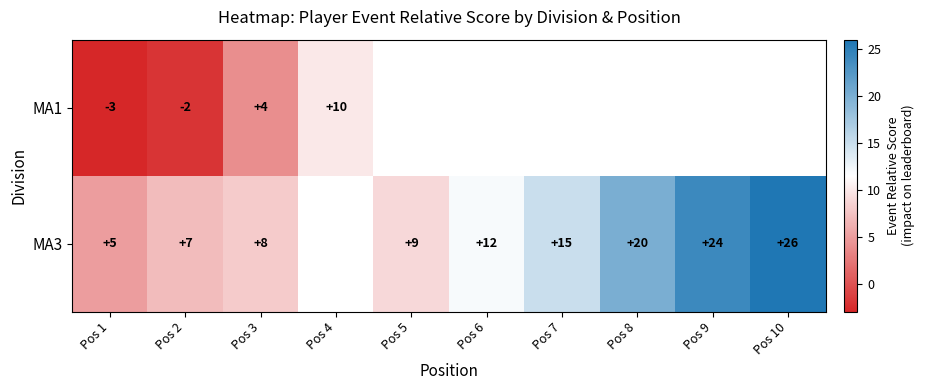

At which label does row_0 reach its peak?

Pos 4